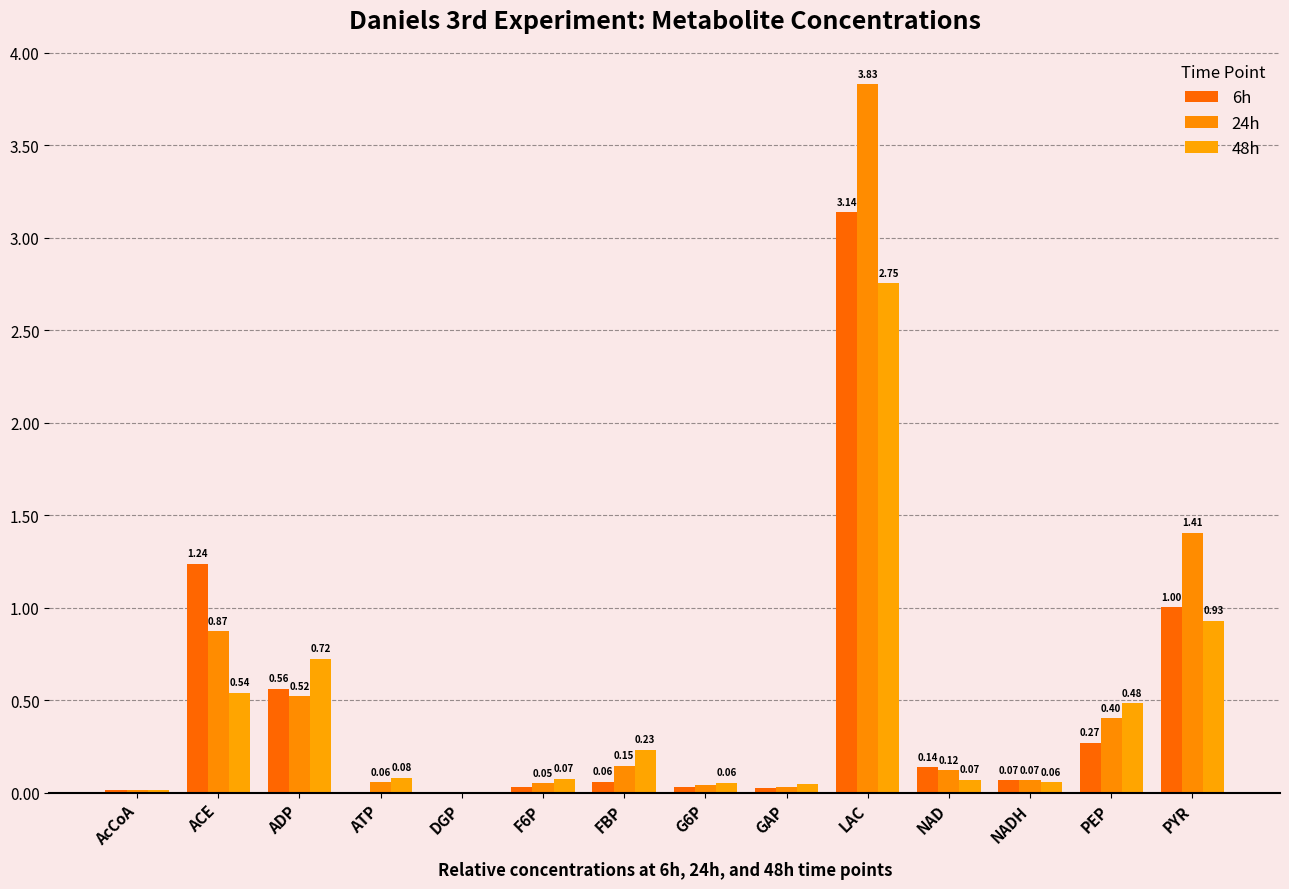

Which series has the largest total across all categories?

24h